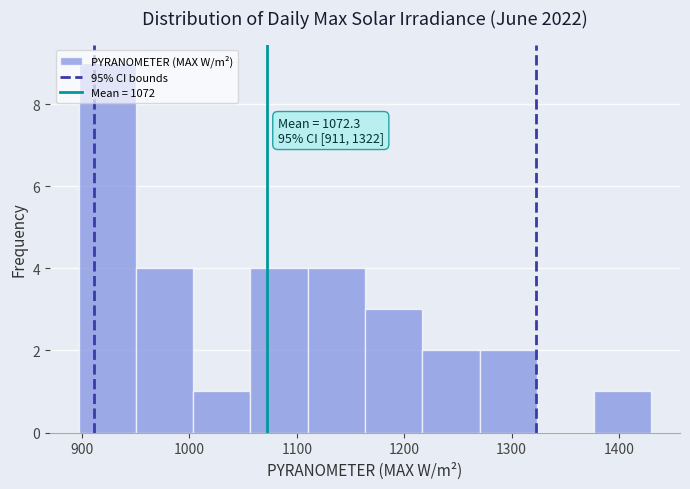

Which range on the x-axis has the tallest bar?

900 to 950